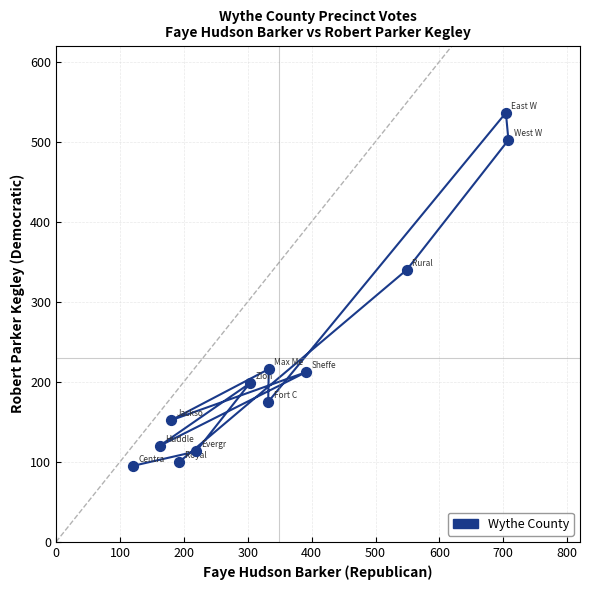

What is the range of Y values (max minus min)?

441